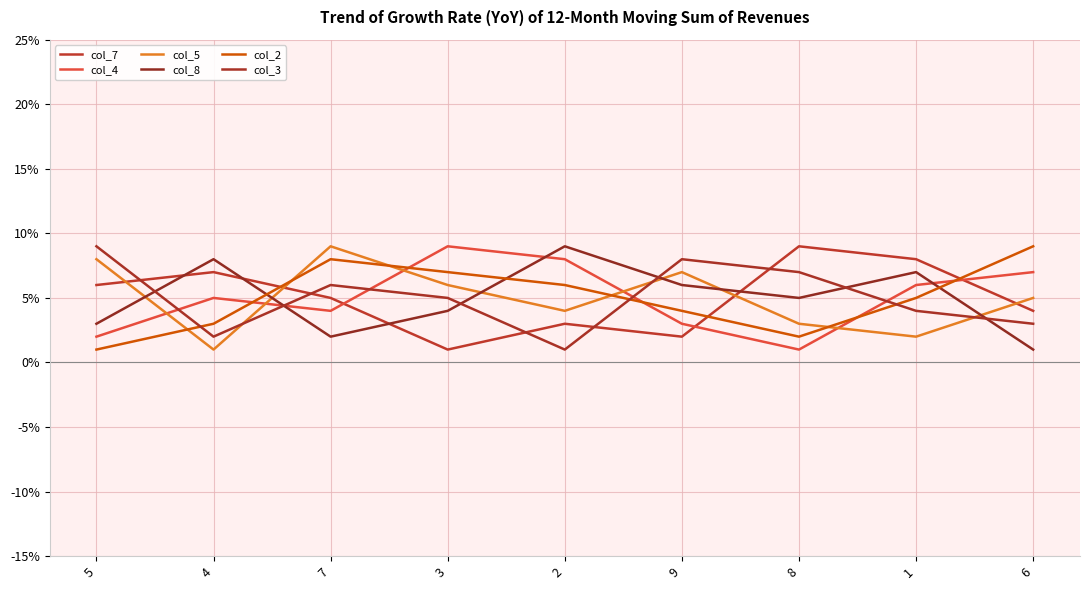

True or false: col_7 has a value of 12 at 8.

False